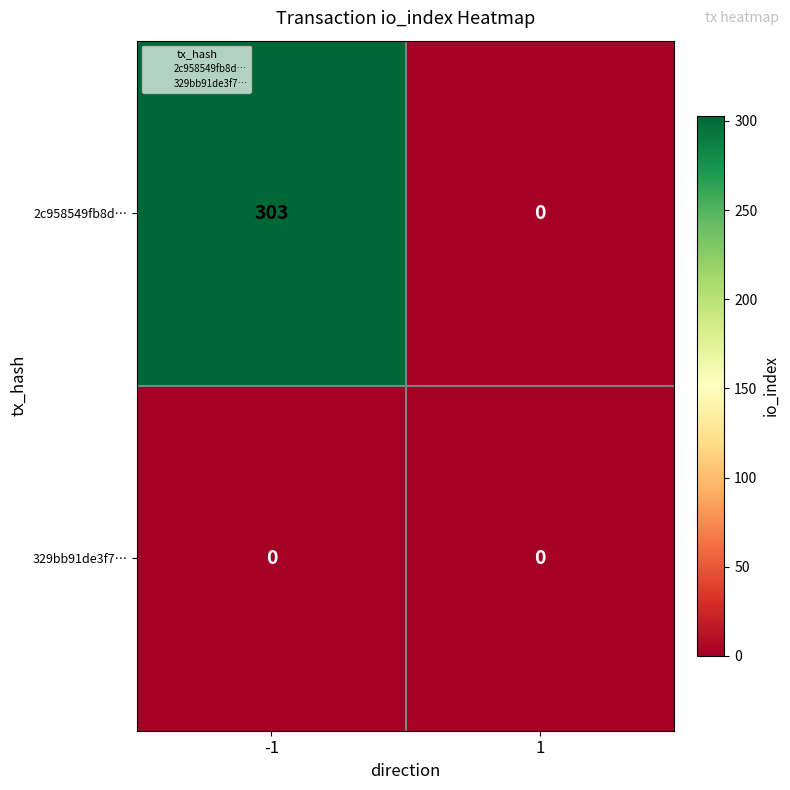

Rank the series by their maximum value, from lowest to highest.

329bb91de3f7…, 2c958549fb8d…